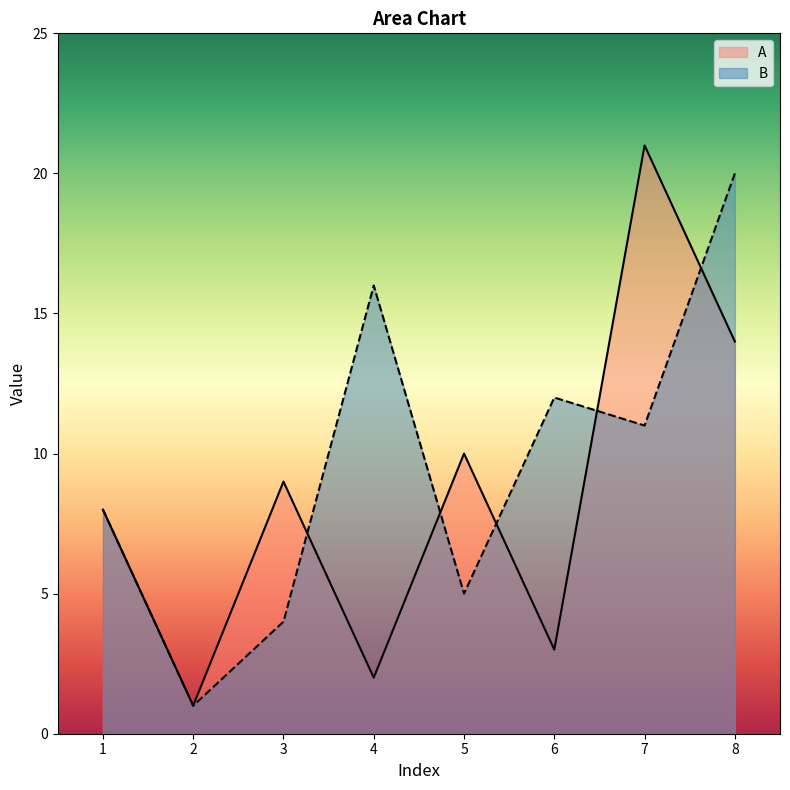

Which has a higher value, 5 or 2?

5